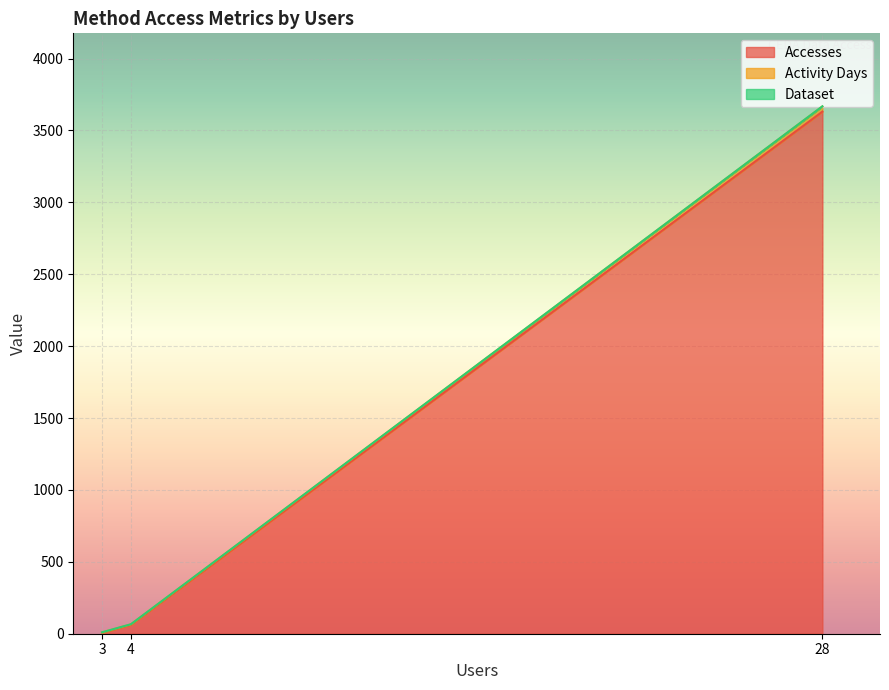

Does the chart display data point markers on the line(s)?

No